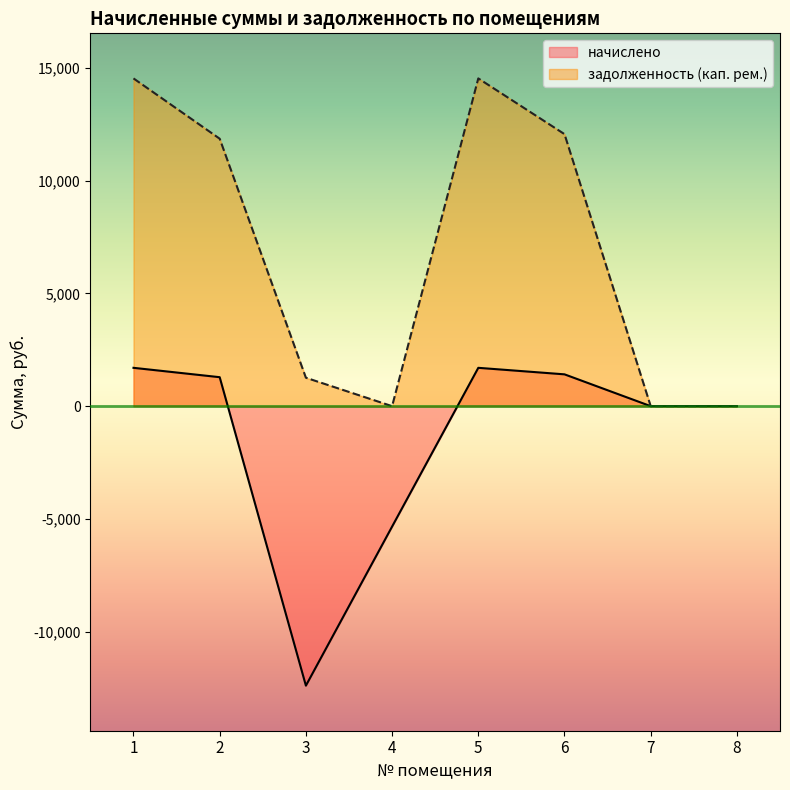

Which series changed the most between 6 and 8?

задолженность (кап. рем.)